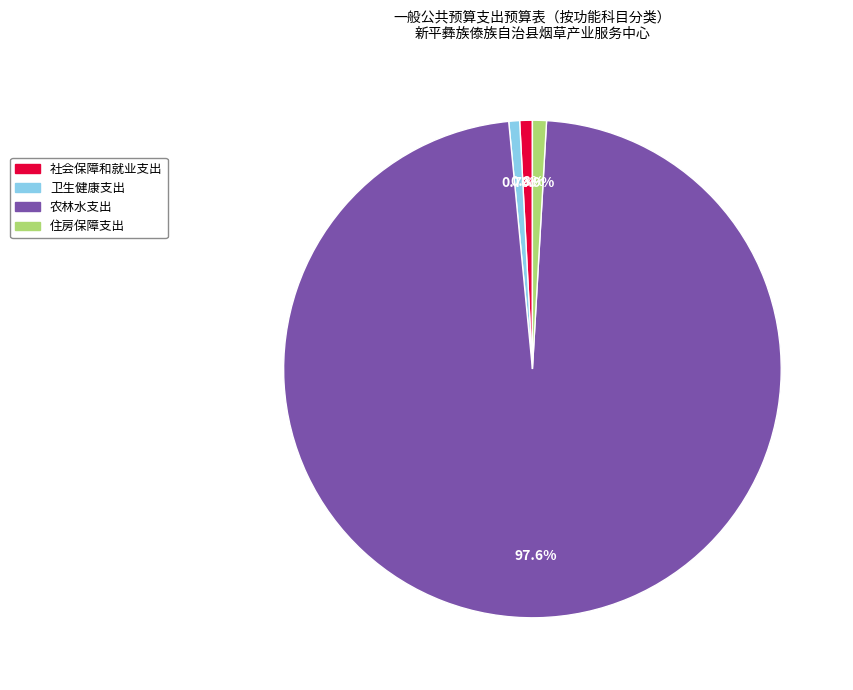

What is the ratio of the value at 农林水支出 to the value at 住房保障支出?

107.5